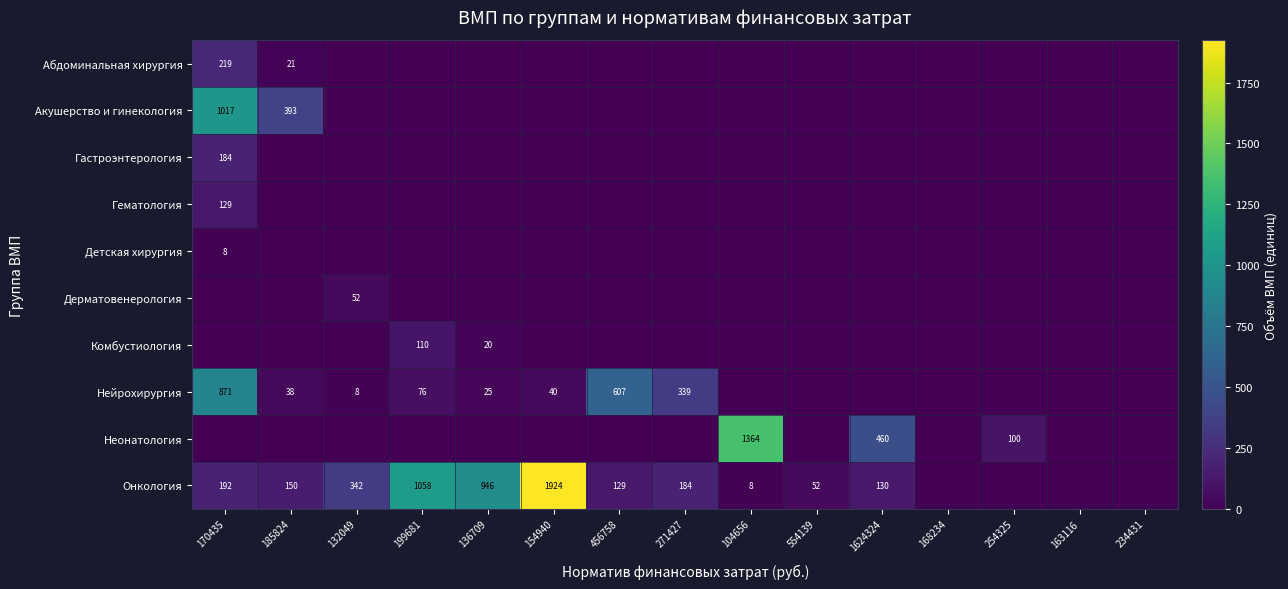

True or false: Акушерство и гинекология has a value of -549 at 199681.

False